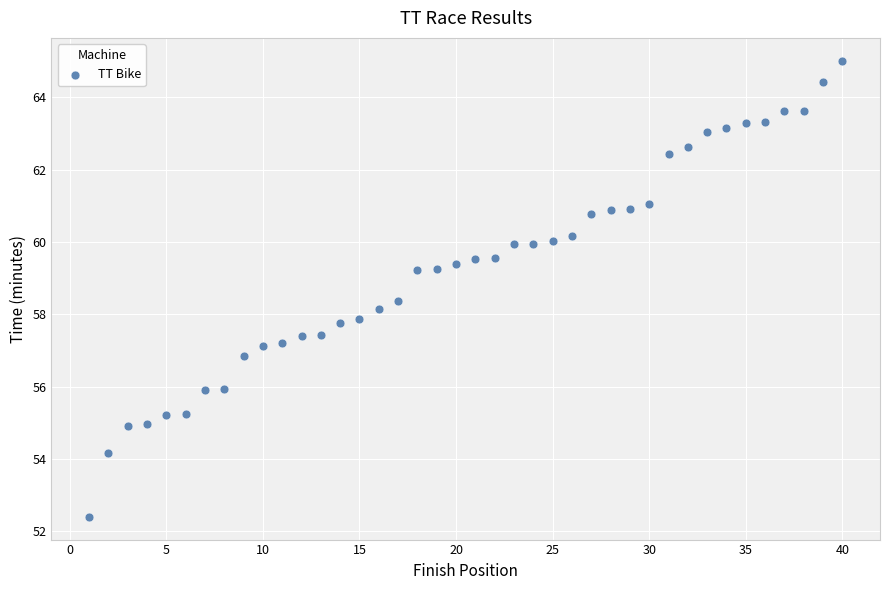

What is the range of X values (max minus min)?

39.0